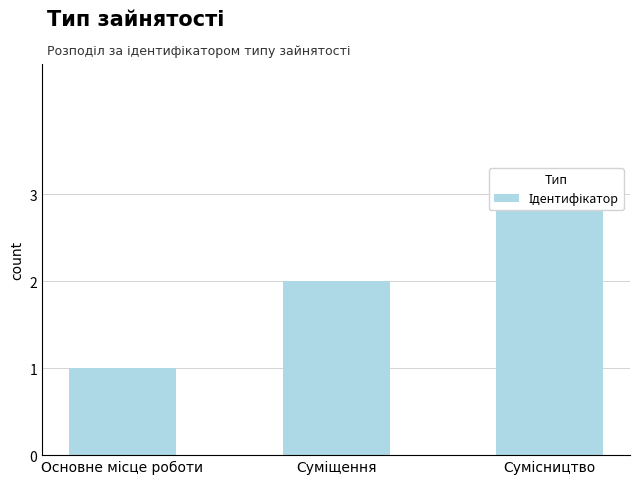

List the labels in order of value, largest first.

Сумісництво, Суміщення, Основне місце роботи